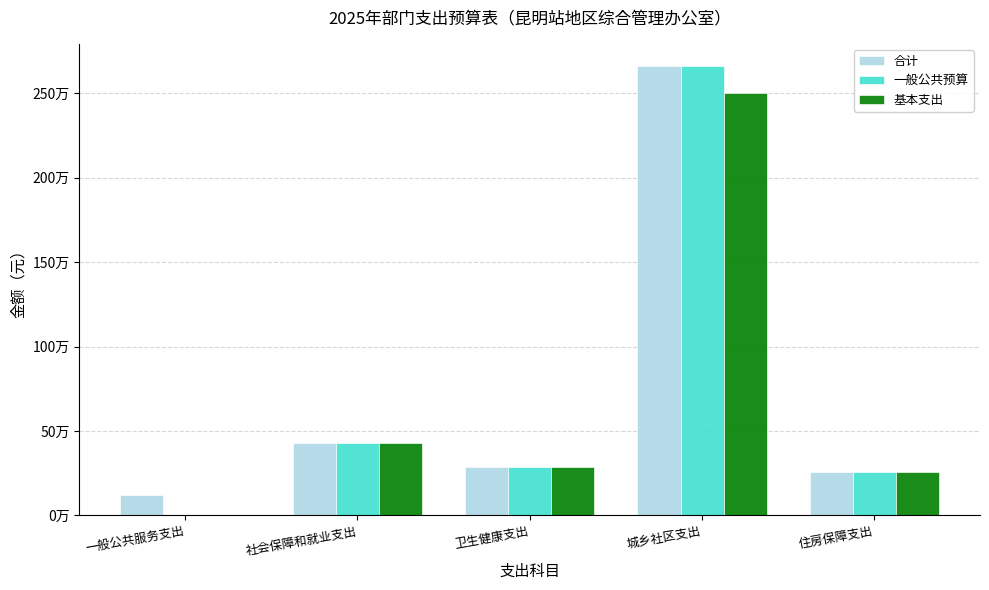

What is the value of the 一般公共预算 bar at the 3rd from the left?

288885.9